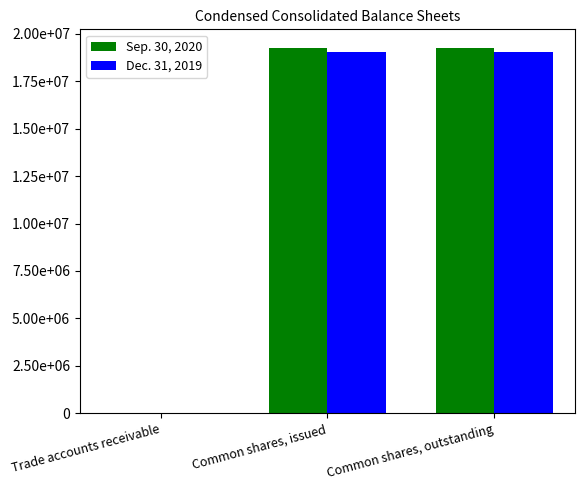

Are the bars horizontal?

No